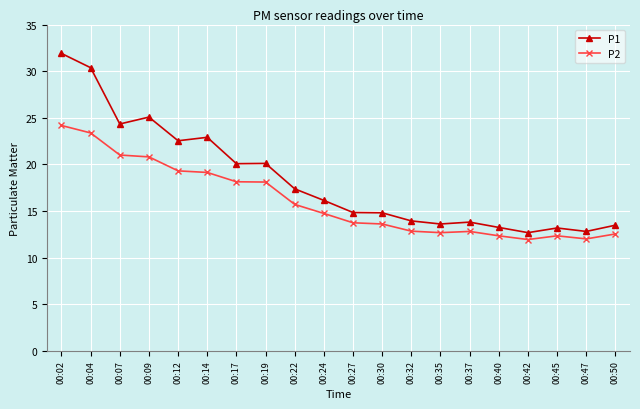

Rank the series by their average value, from lowest to highest.

P2, P1